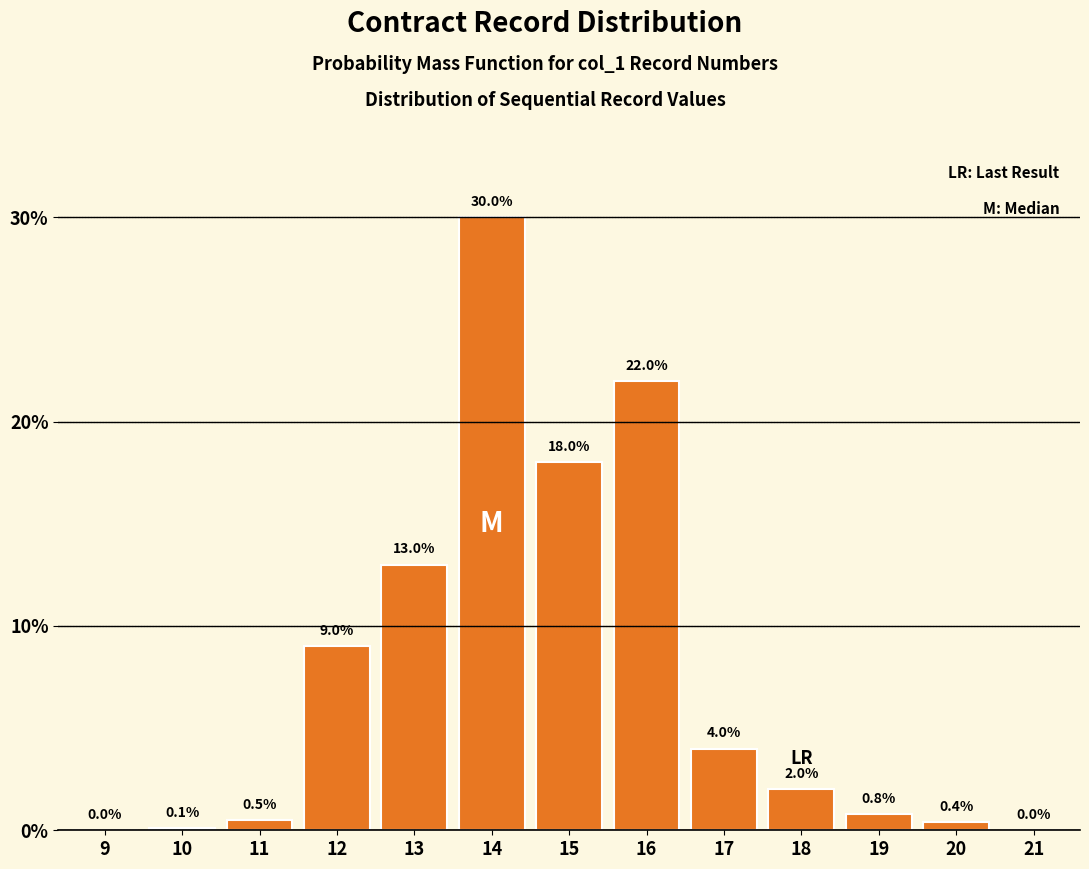

Reading right to left, what are all the values shown in this chart?

21=0.0	20=0.4	19=0.8	18=2.0	17=4.0	16=22.0	15=18.0	14=30.0	13=13.0	12=9.0	11=0.5	10=0.1	9=0.0